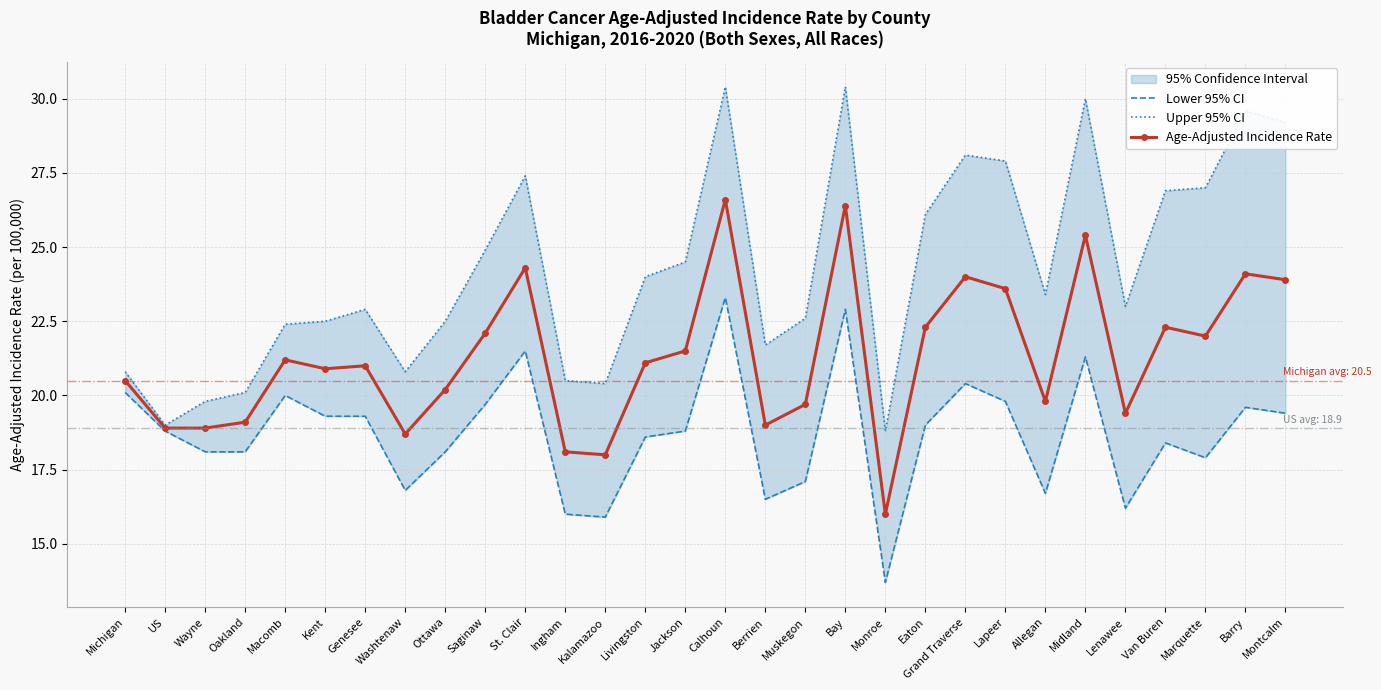

What is the value of the Upper 95% CI point at the 27th from the left?

26.9